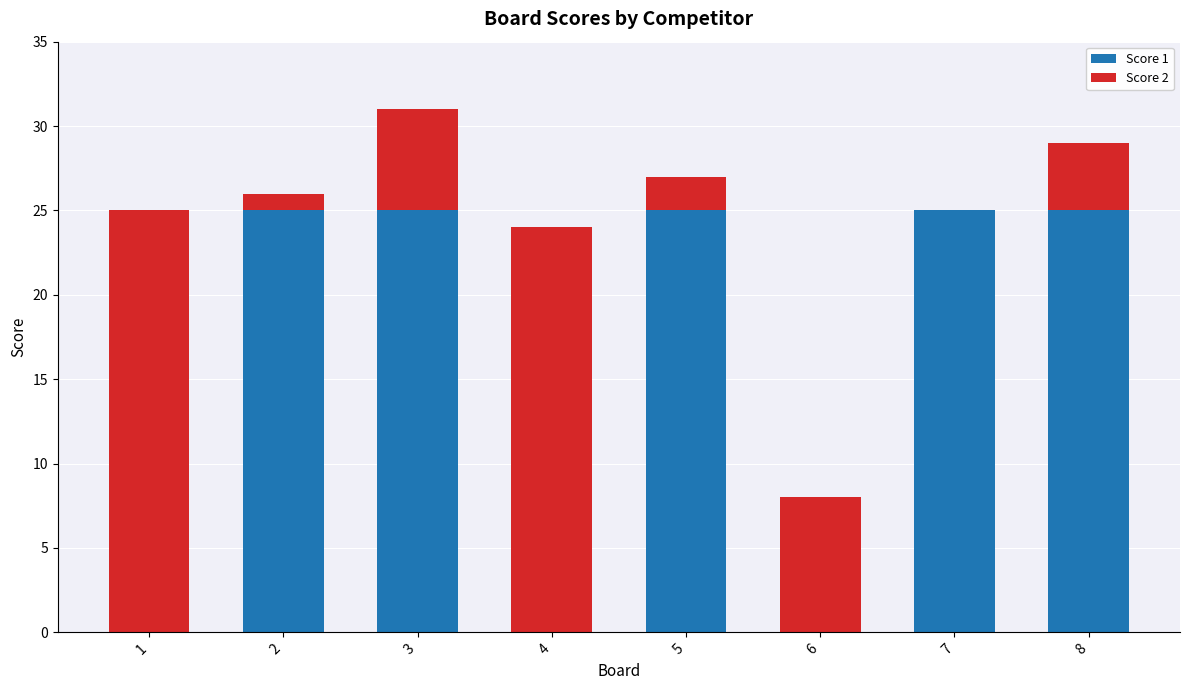

Reading left to right, transcribe the values for Score 1.

1=0	2=25	3=25	4=0	5=25	6=0	7=25	8=25